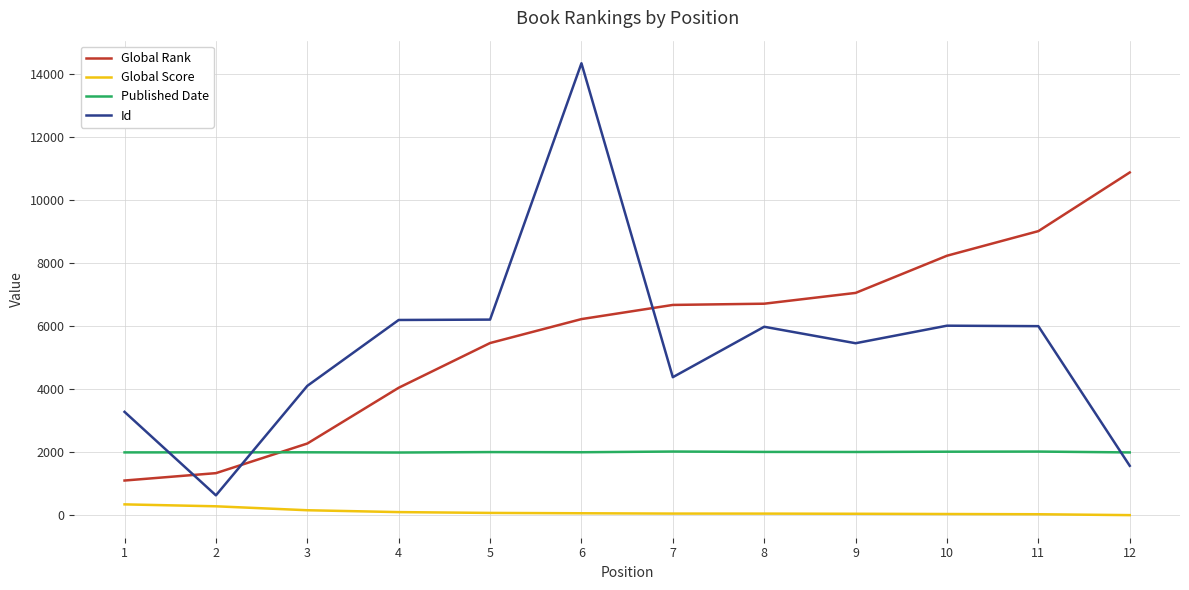

What is the highest value of the Global Score series?

345